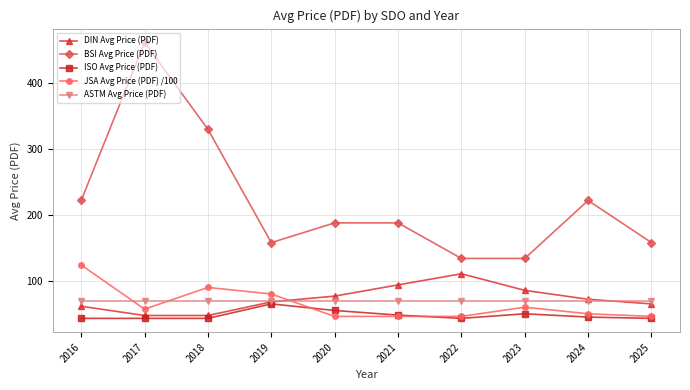

The value of BSI Avg Price (PDF) at 2020 is 188.0. True or false?

True